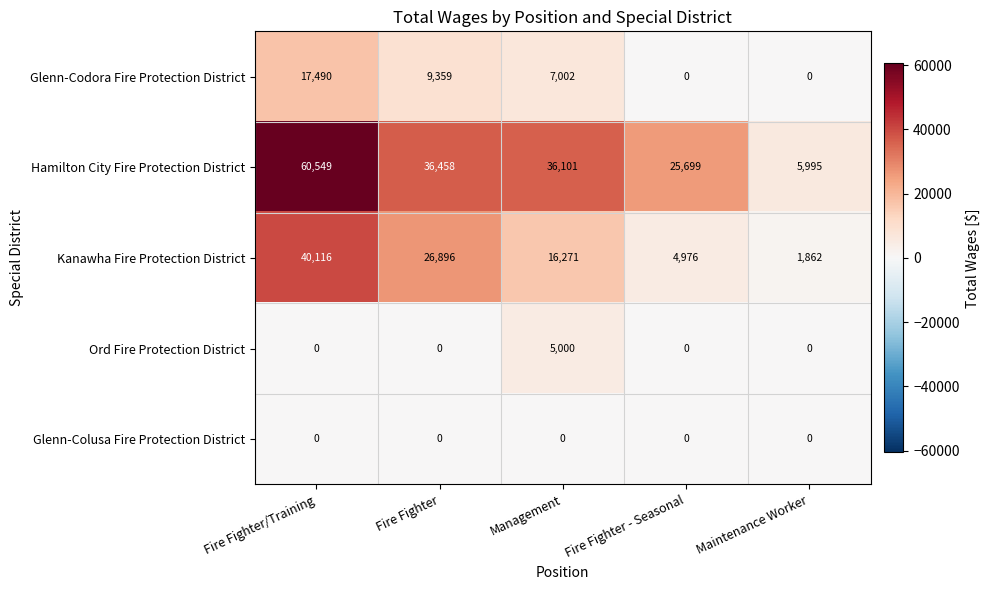

True or false: Ord Fire Protection District has a value of 1798 at Fire Fighter/Training.

False